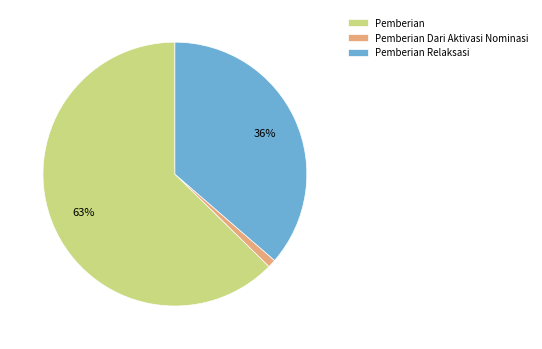

To the nearest percent, what percentage of the pie is Pemberian Dari Aktivasi Nominasi?

1%